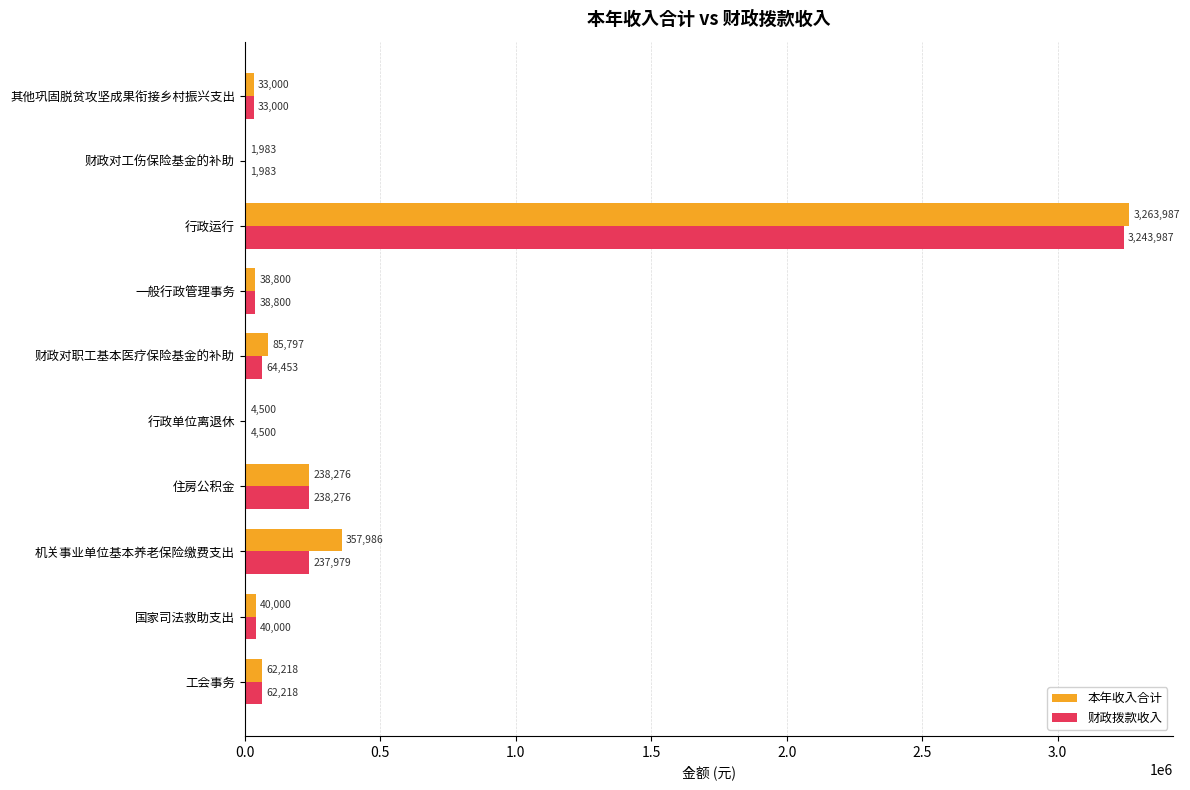

What is the approximate value of 本年收入合计 at 住房公积金?

238276.0